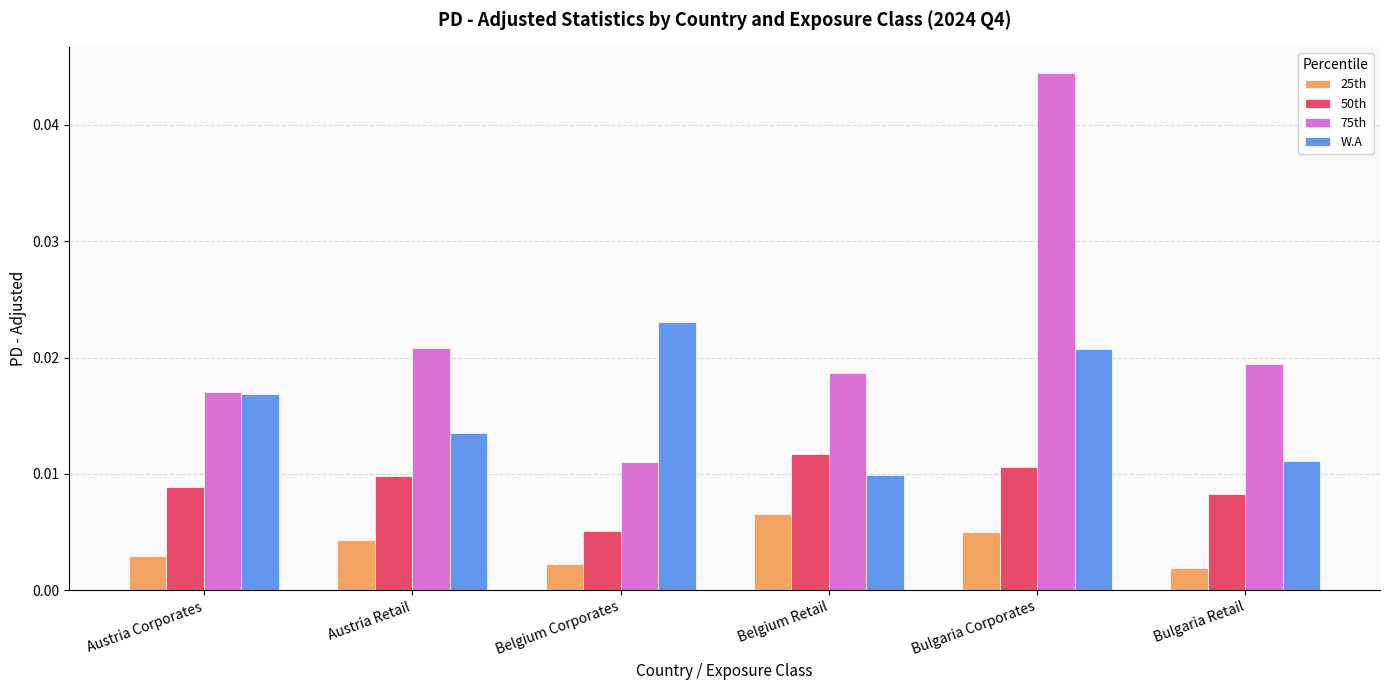

At how many categories does at least one series exceed 0?

6